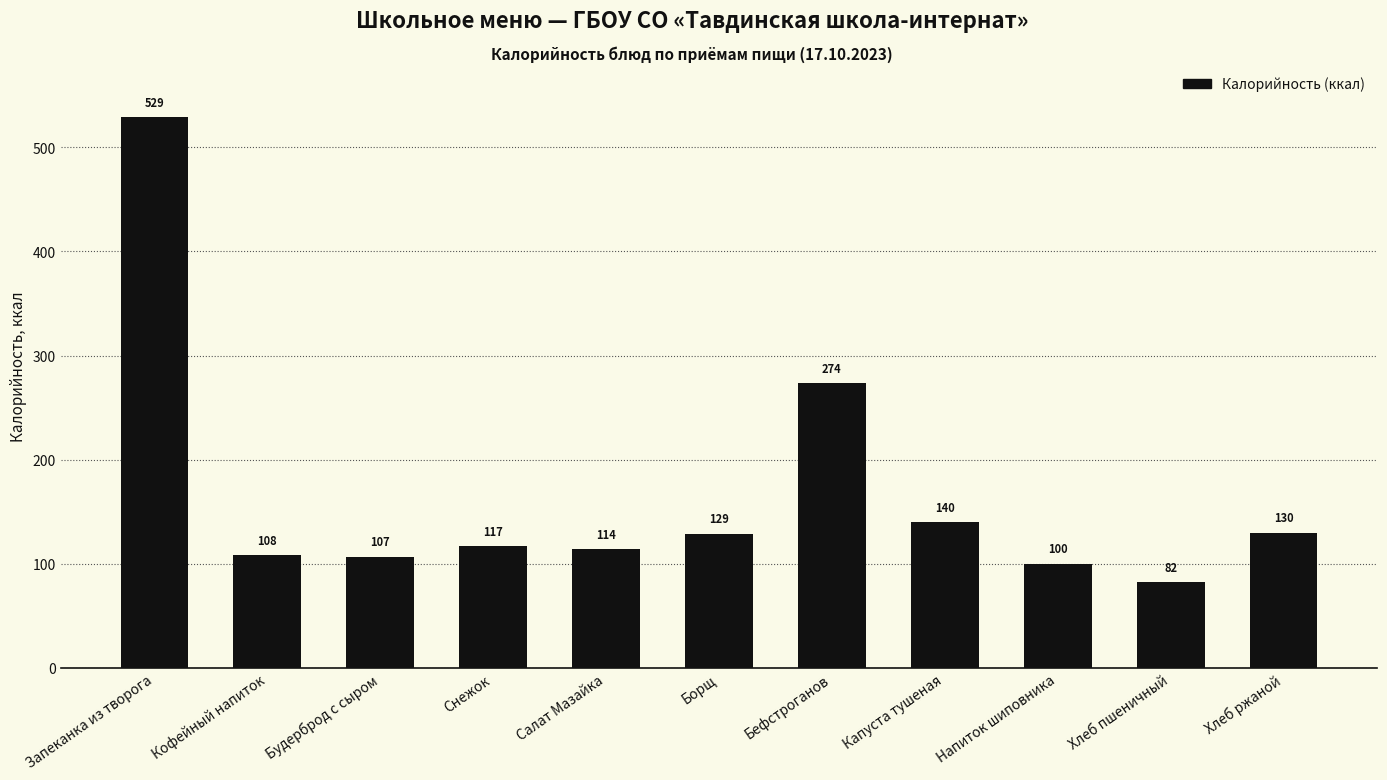

True or false: the data shows 529.0 at Запеканка из творога.

True